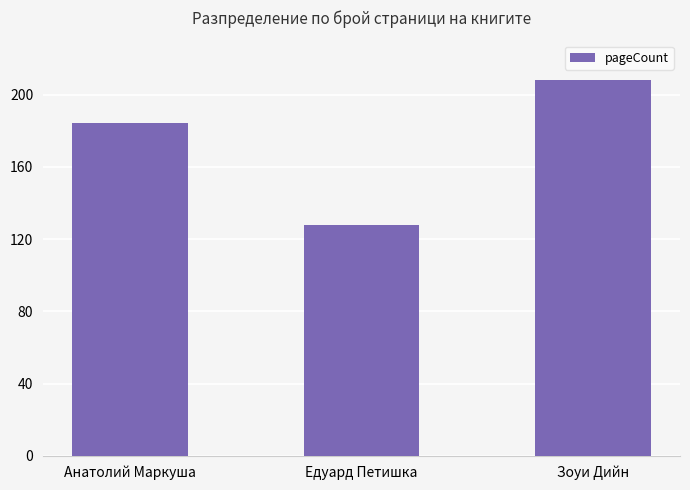

What is the approximate value at Анатолий Маркуша, to the nearest 10?

180